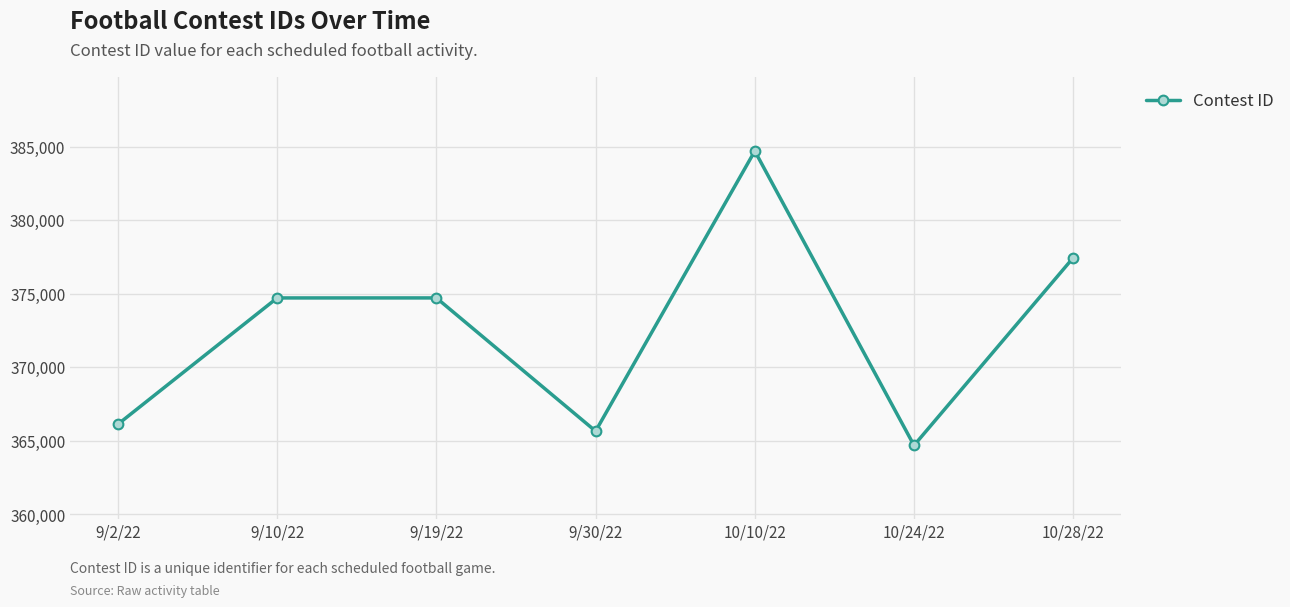

What is the label of the 3rd point from the right?

10/10/22